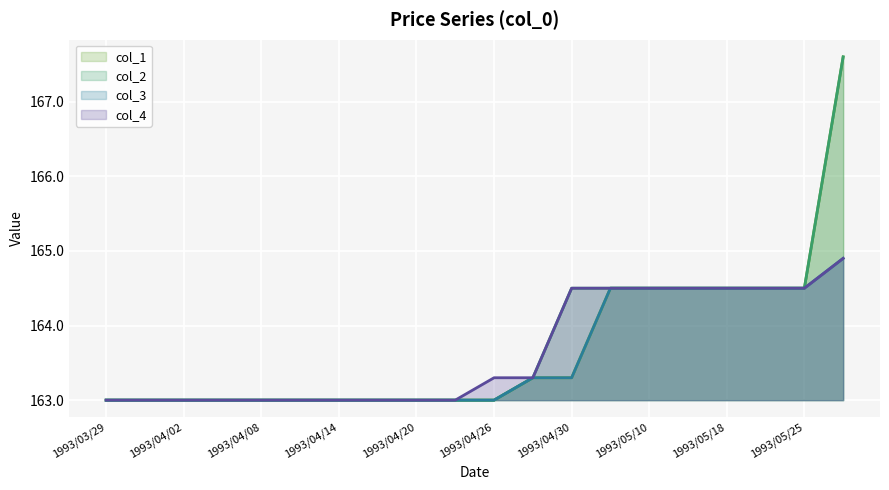

The col_4 series shows 109.7 at 1993/03/31. True or false?

False